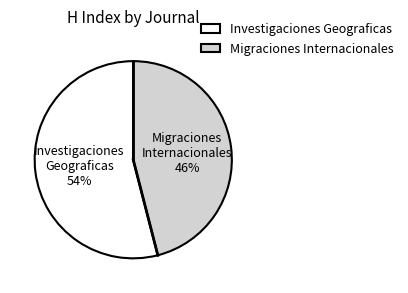

How many slices are in this pie chart?

2